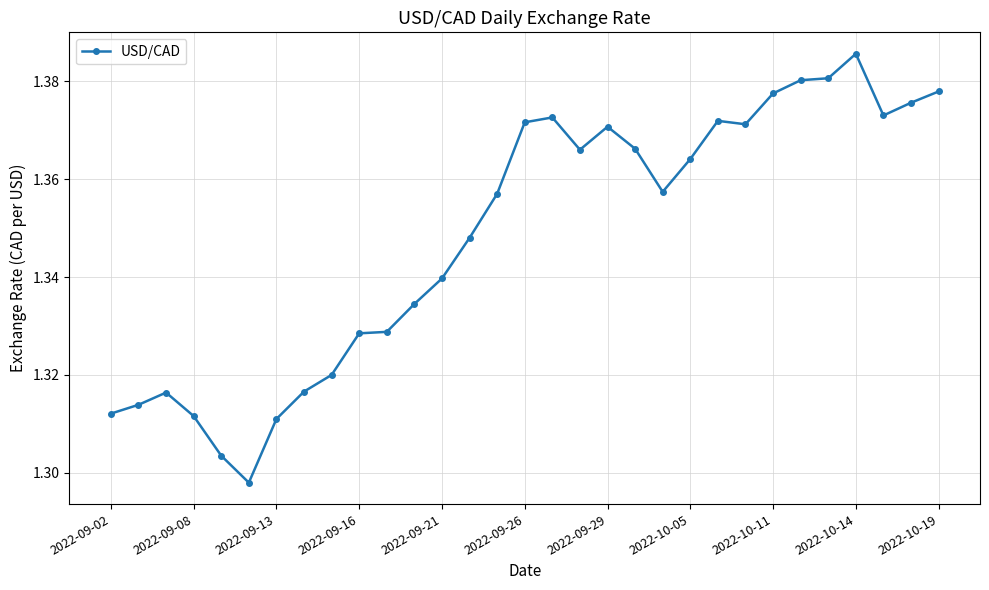

What is the difference between the second highest and minimum values?

0.1